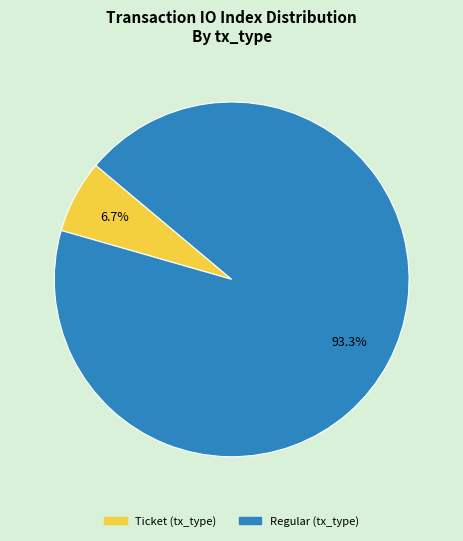

Does any single category account for the majority?

Yes